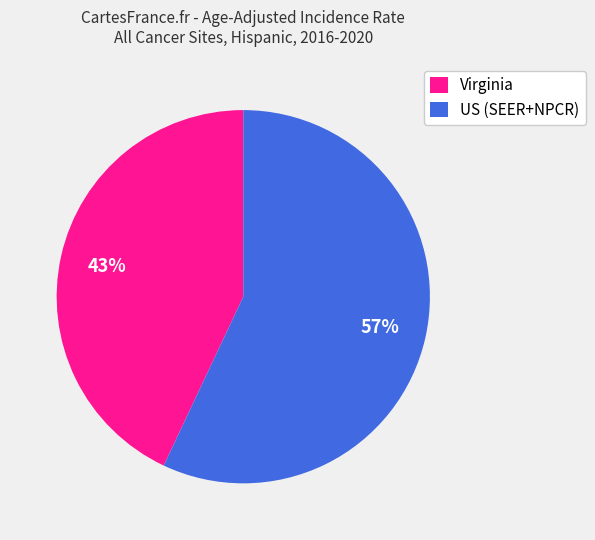

To the nearest percent, what percentage of the pie is Virginia?

43%